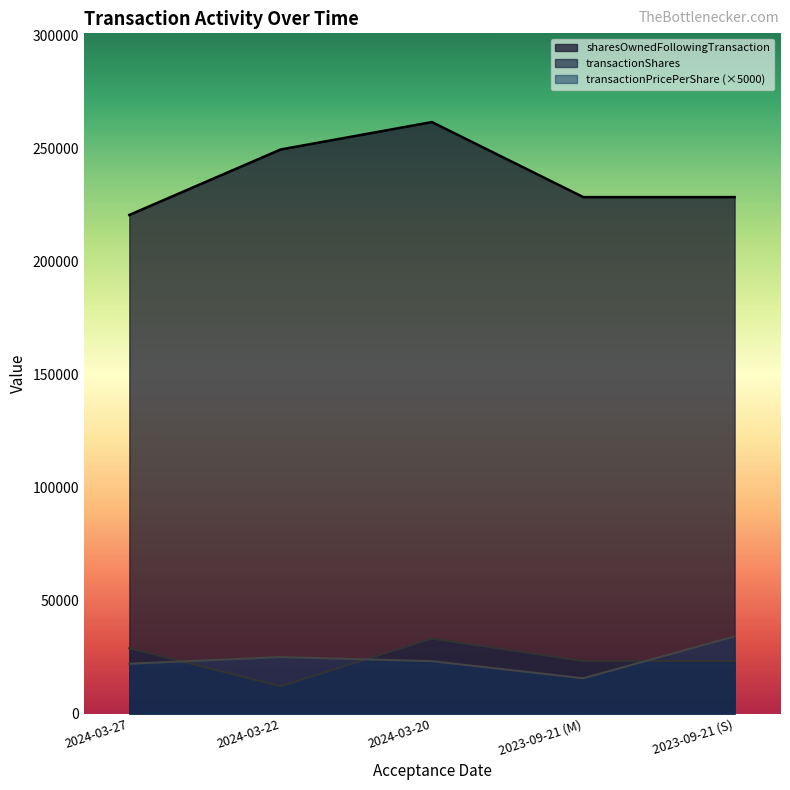

What is the minimum value for transactionShares?

12120